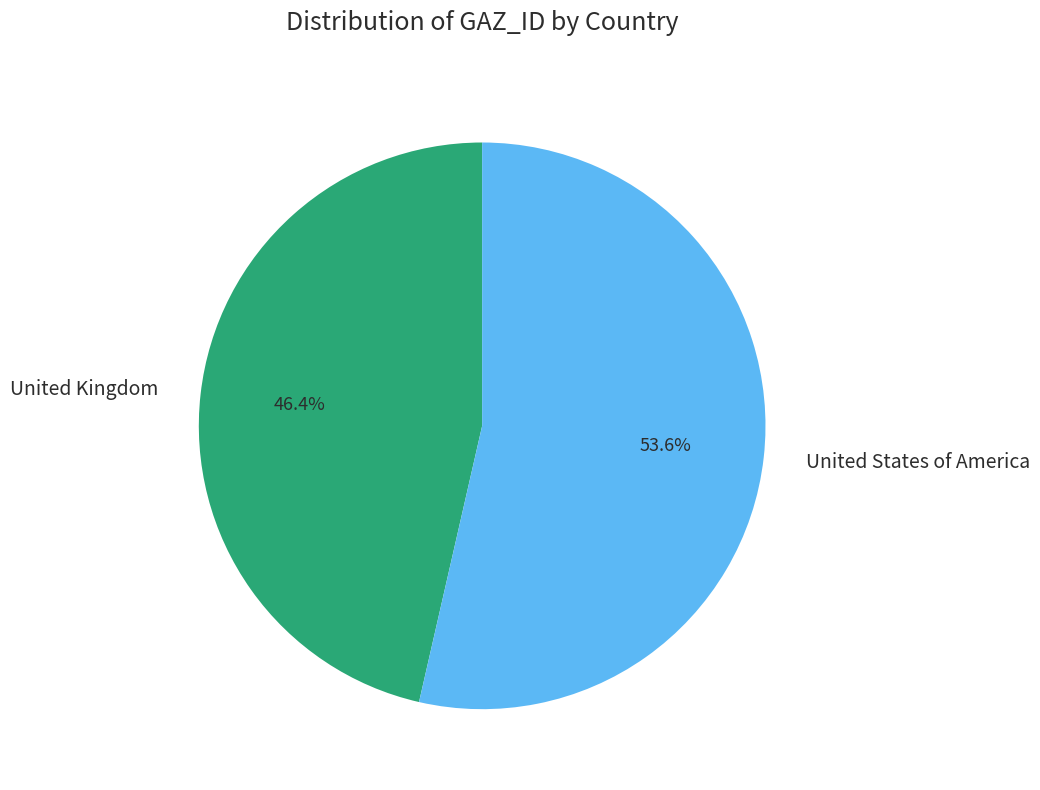

Is there any slice that represents more than half of the pie?

Yes